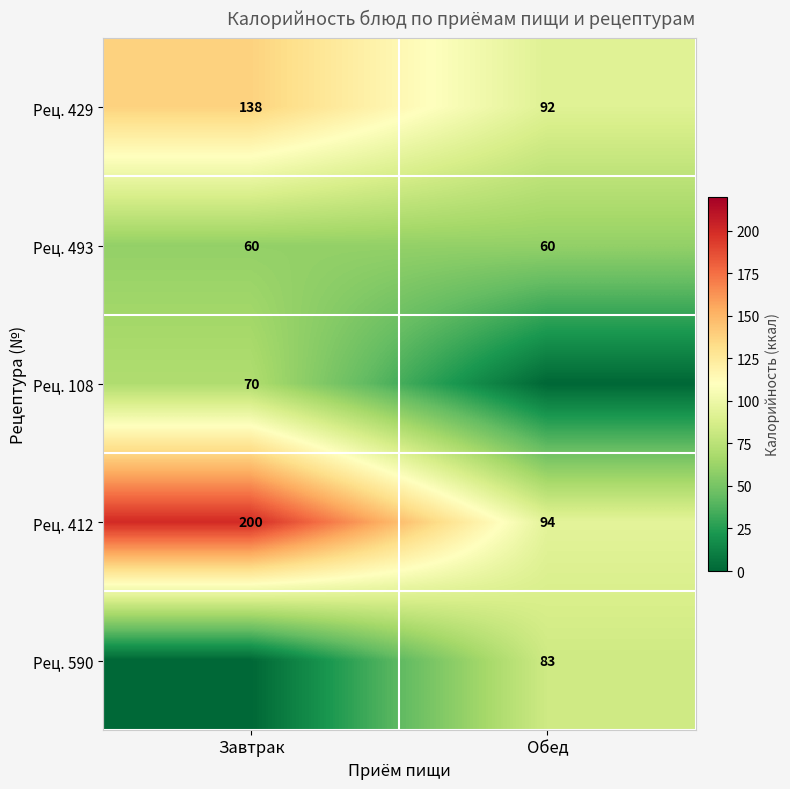

The value of Рец. 429 at Завтрак is 138. True or false?

True